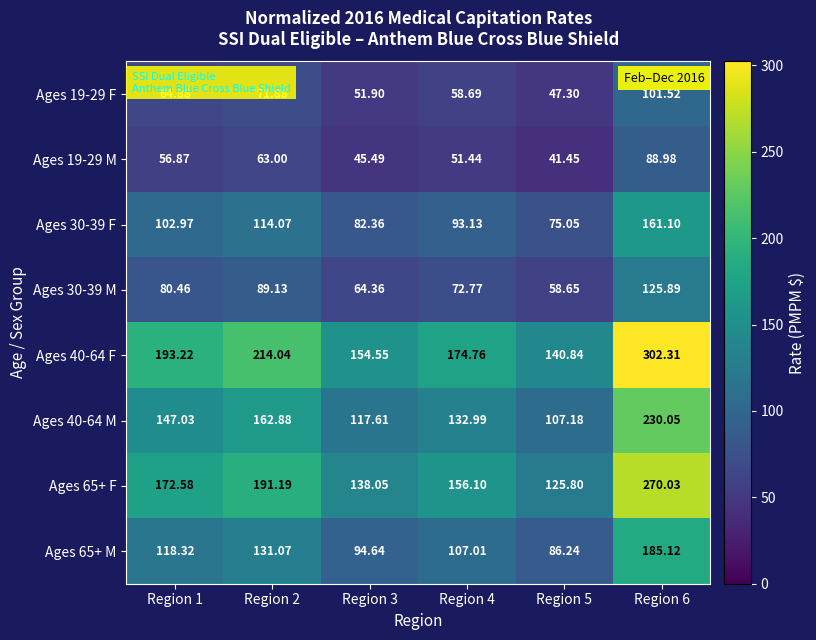

Is the value of Ages 40-64 M at Region 3 greater than the value of Ages 40-64 F at Region 3?

No